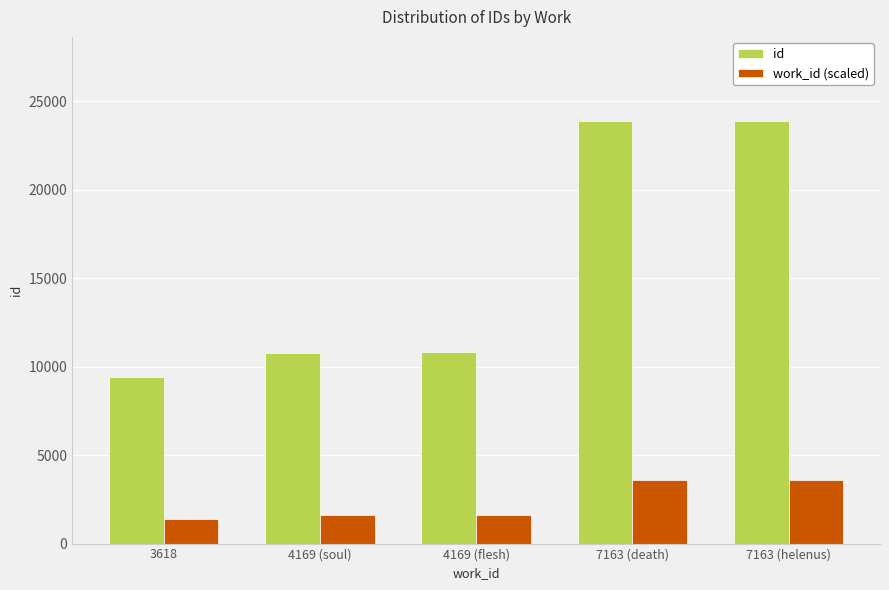

The value of work_id (scaled) at 4169 (soul) is 1619.2. True or false?

True